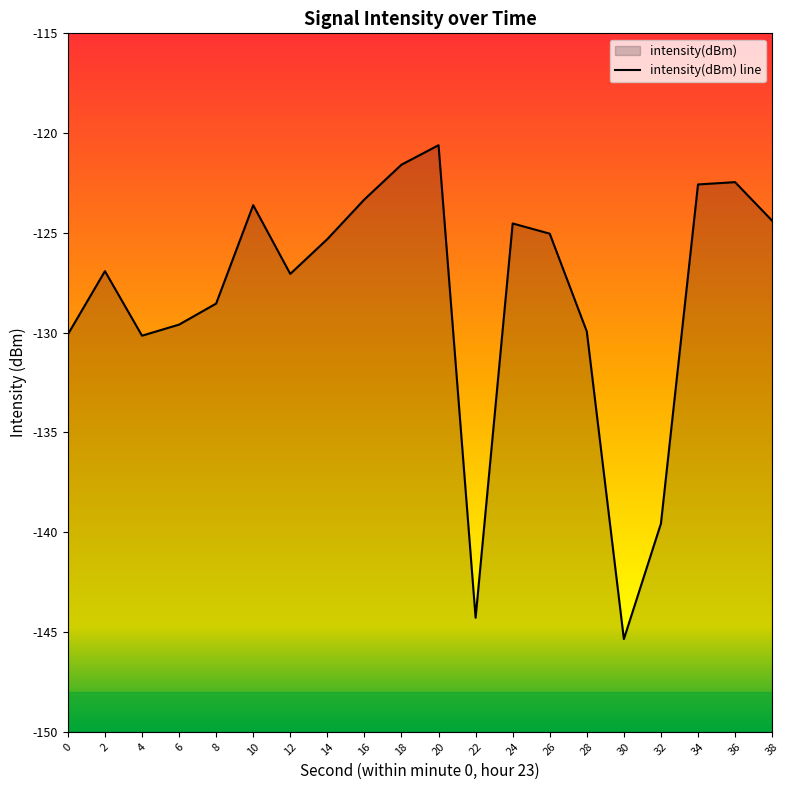

What is the change in value from 2 to 10?

+3.3